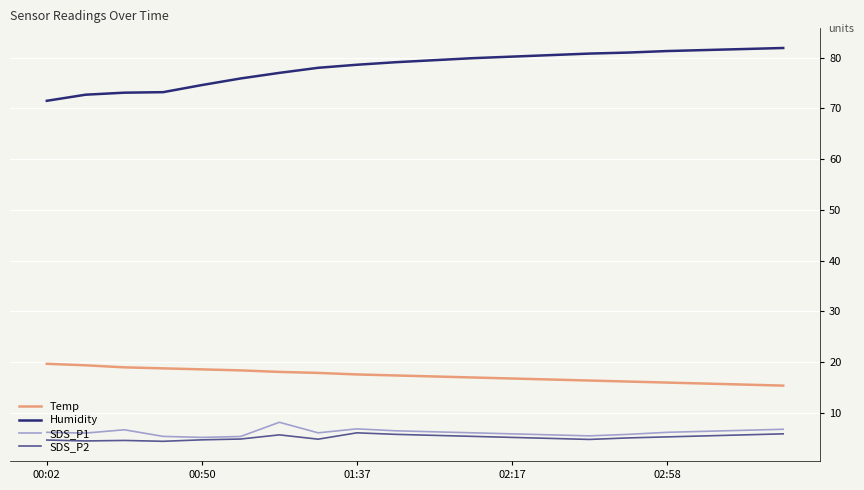

Which series has the widest spread of values?

Humidity